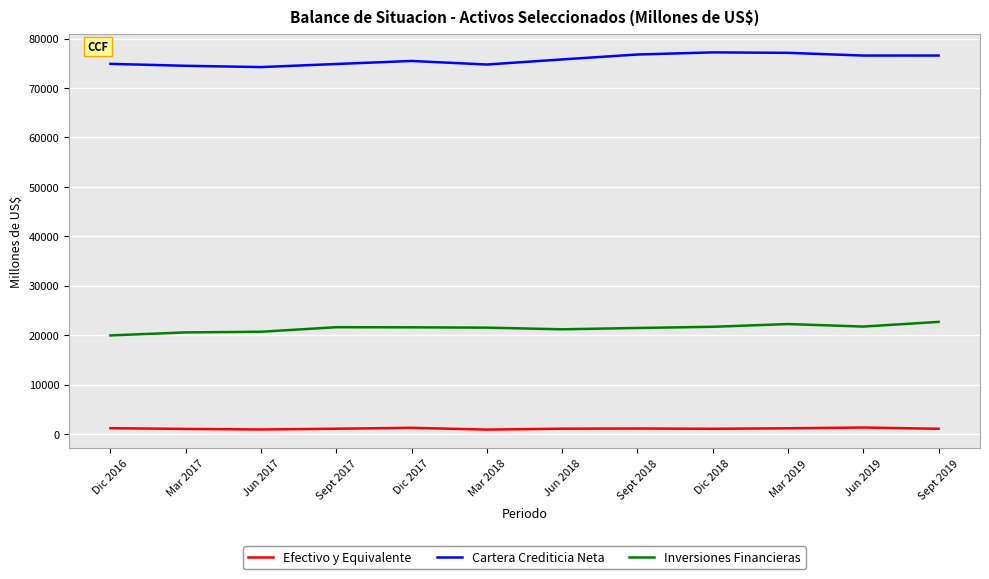

What is the minimum value for Inversiones Financieras?

19946.0